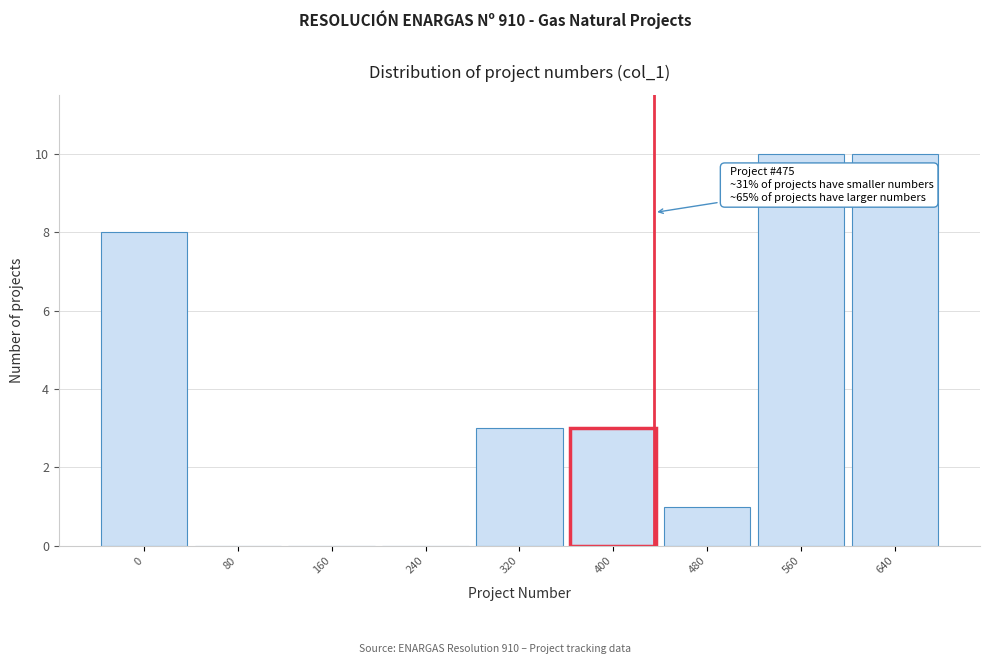

Reading left to right, transcribe all the data shown in this chart.

0=8	80=0	160=0	240=0	320=3	400=3	480=1	560=10	640=10